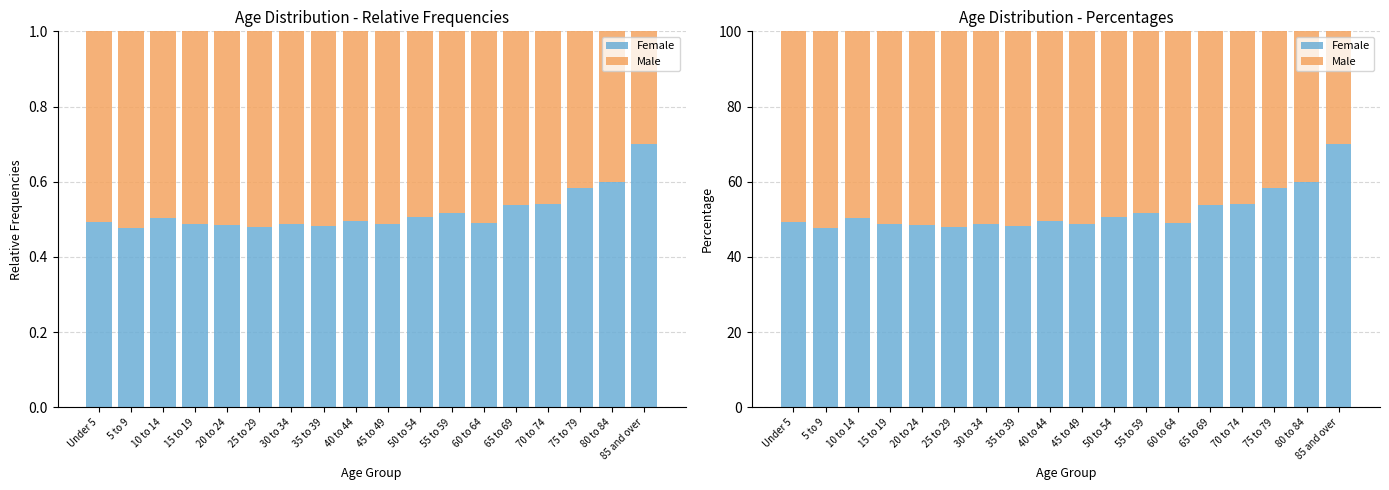

Rank the series by their average value, from lowest to highest.

Male, Female